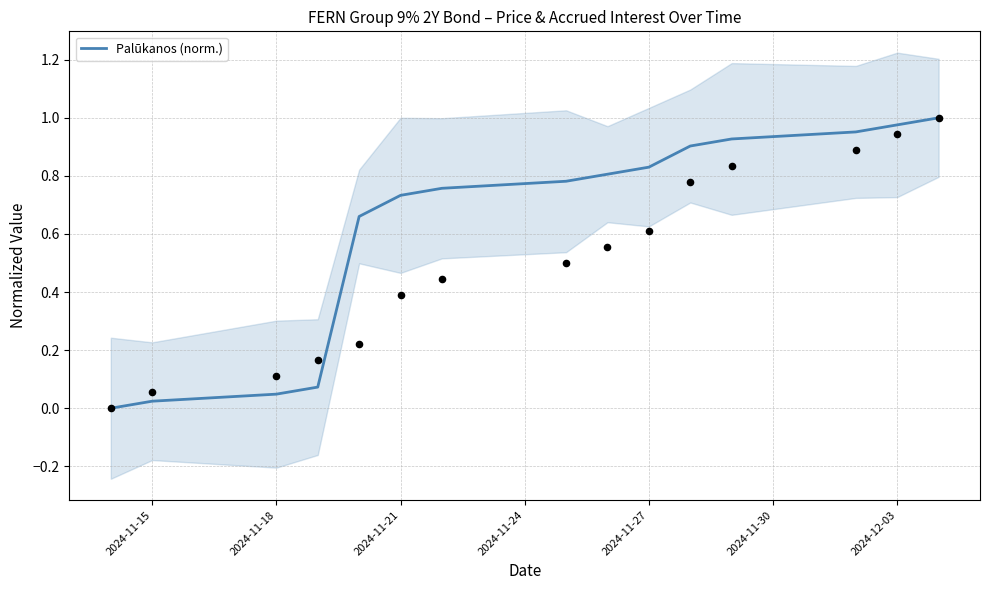

The Palūkanos (norm.) series shows 0.2 at 2024-11-21. True or false?

False